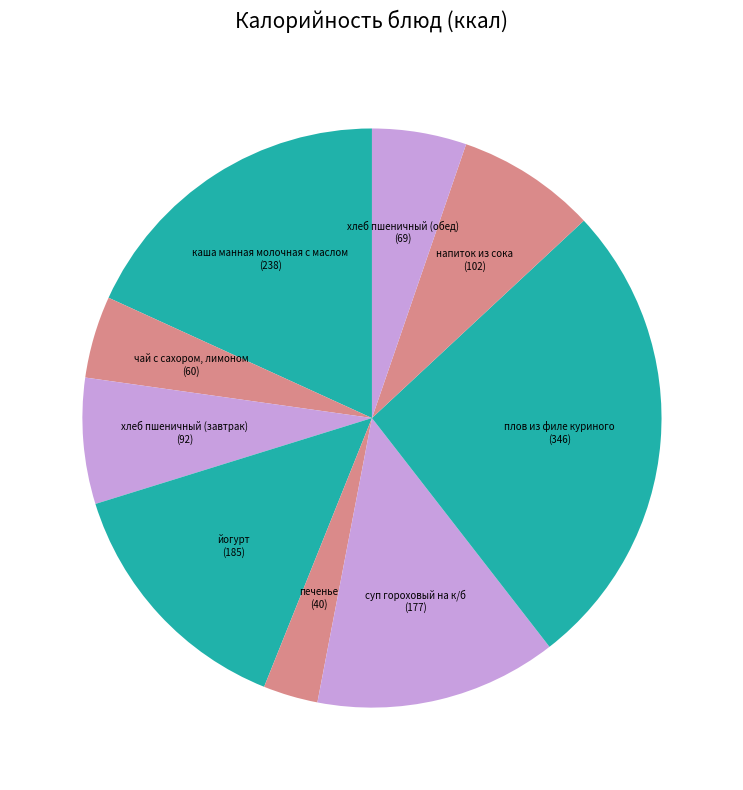

True or false: напиток из сока accounts for 8% of the total.

True